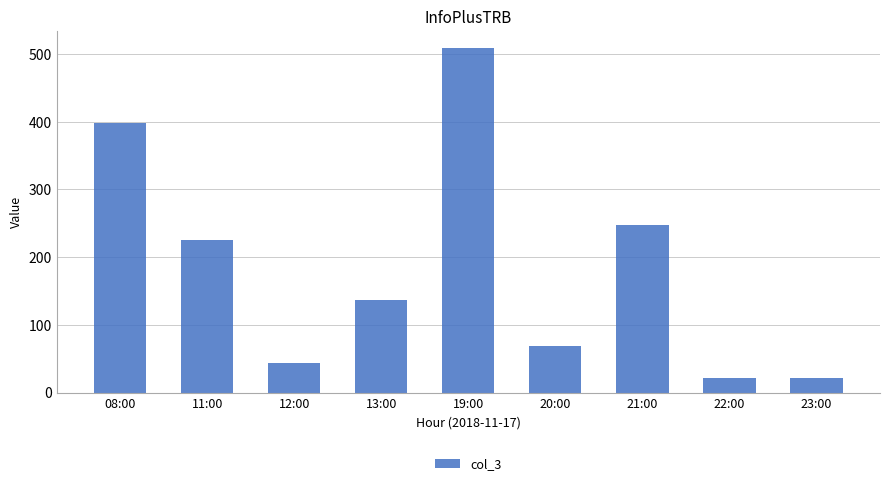

True or false: the data shows 21 at 23:00.

True